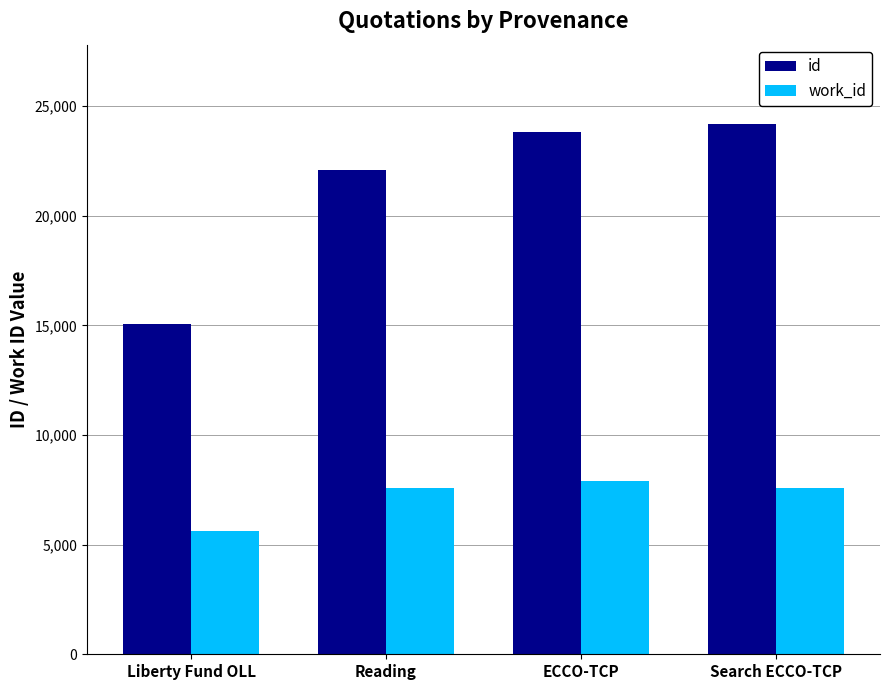

True or false: id has a value of 8811 at ECCO-TCP.

False